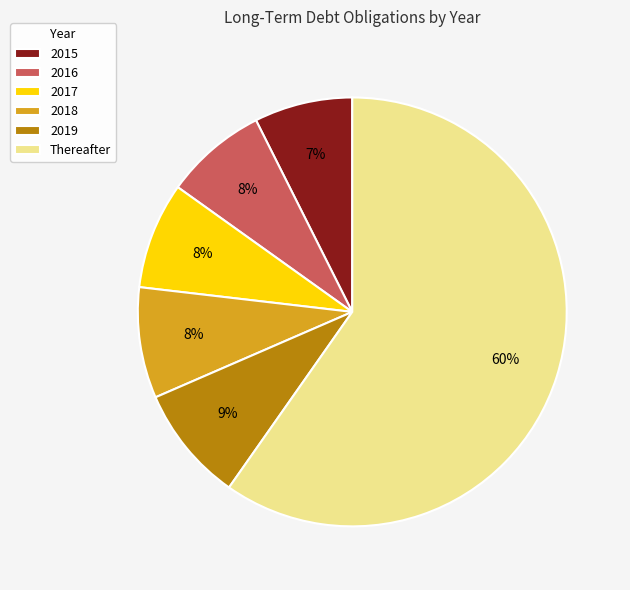

The 2018 slice represents 8% of the pie. True or false?

True